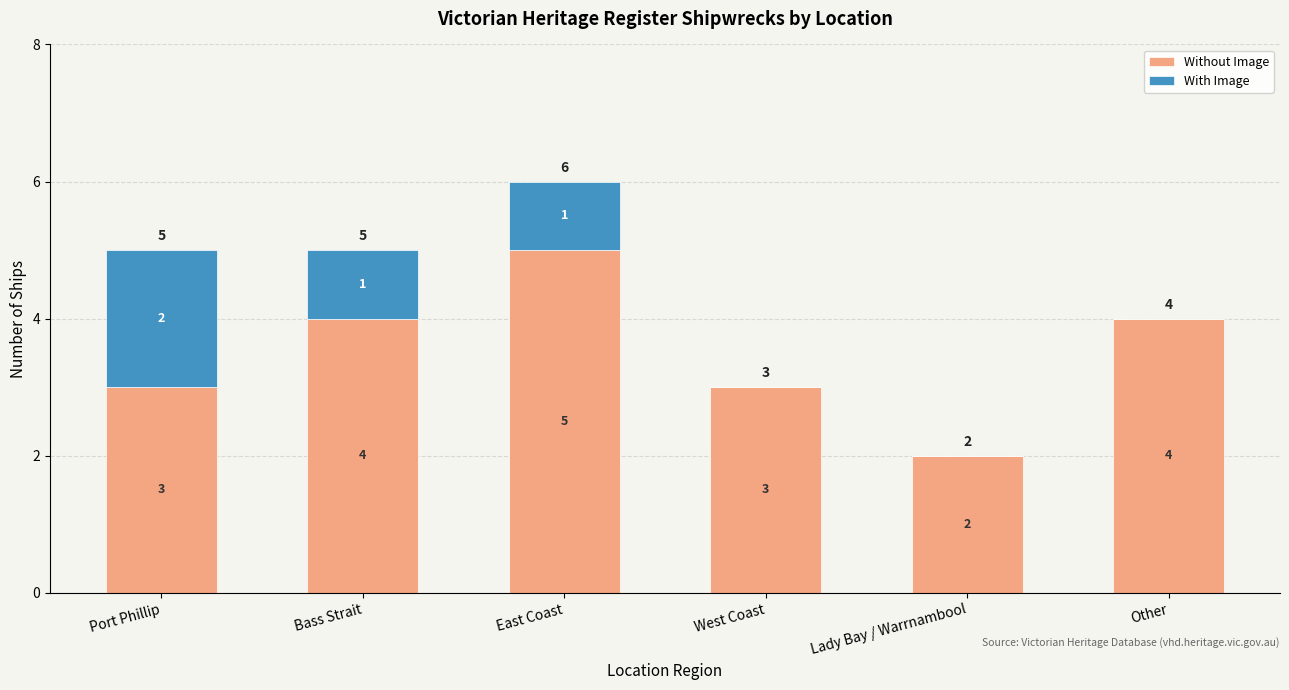

True or false: Without Image has a value of 4 at Bass Strait.

True